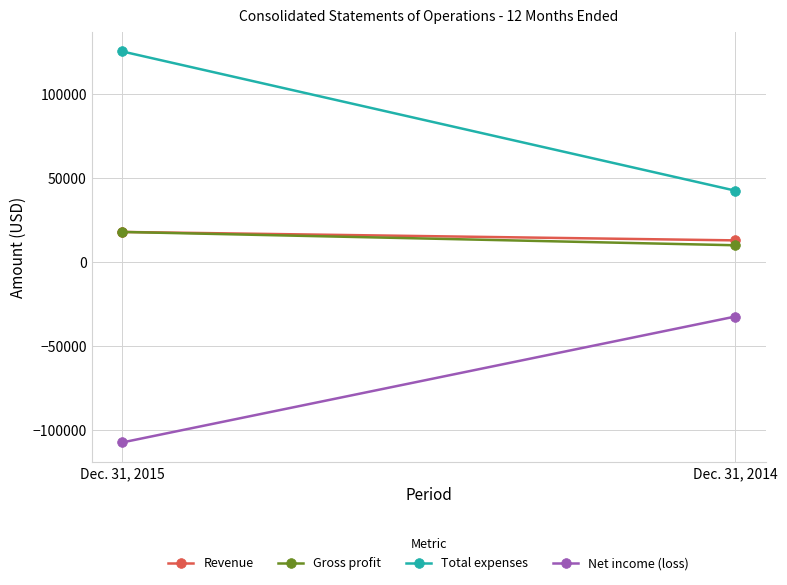

What is the difference between the Net income (loss) values at Dec. 31, 2014 and Dec. 31, 2015?

74918